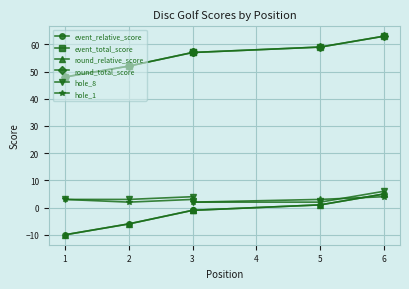

How many values in the event_relative_score series exceed -1?

2